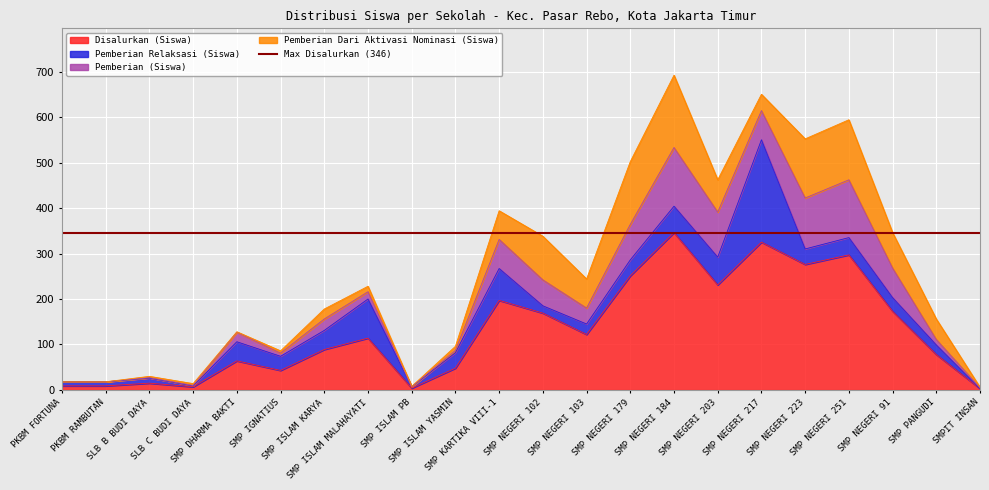

Which series changed the most between SLB B BUDI DAYA and SMP NEGERI 251?

Disalurkan (Siswa)